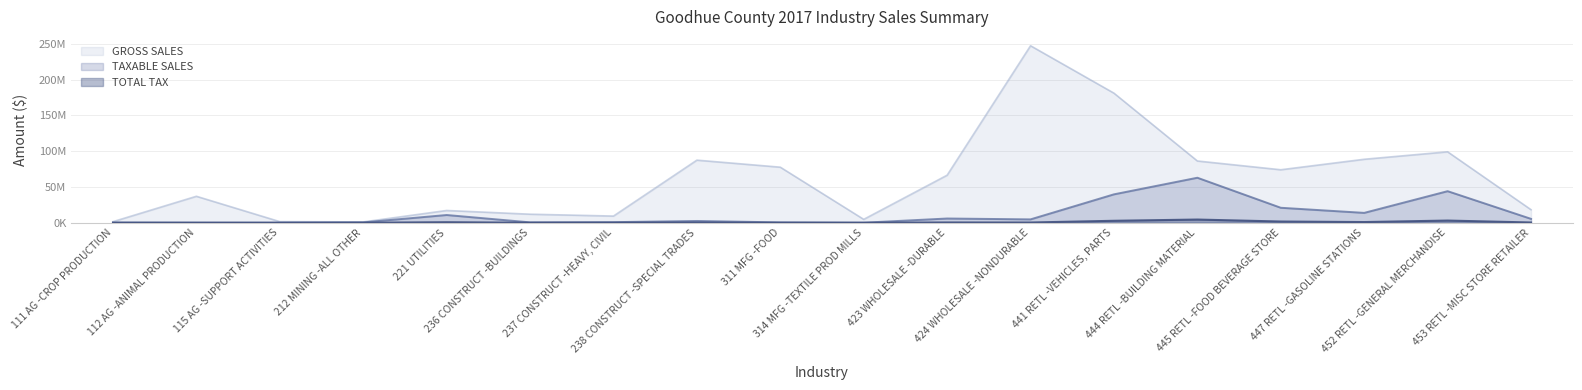

What position from the left is 441 RETL -VEHICLES, PARTS?

13